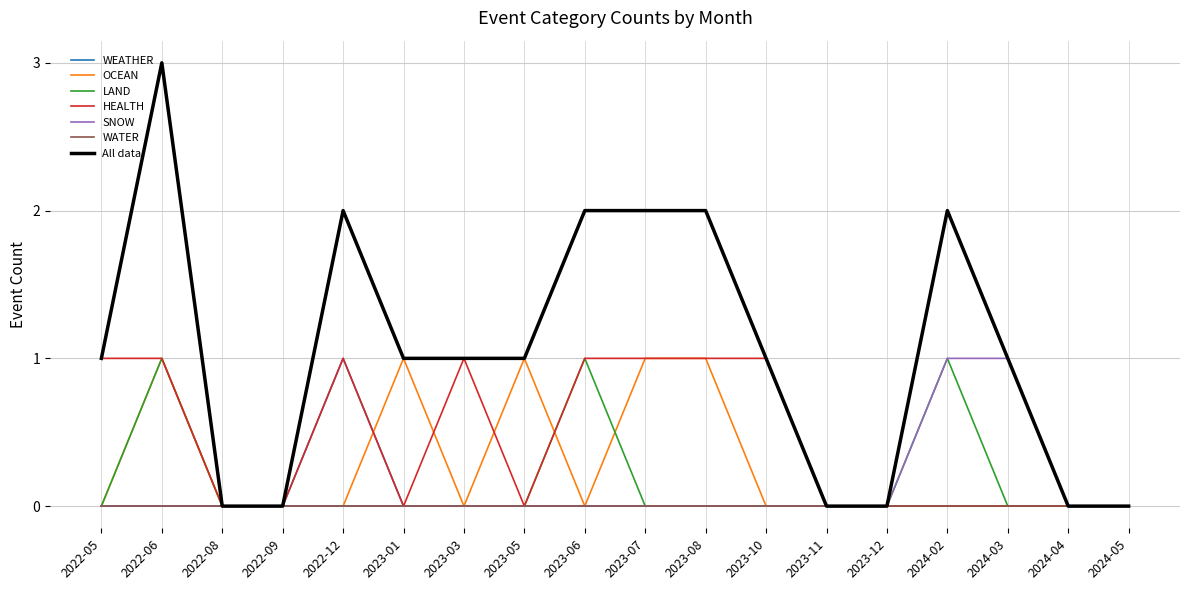

True or false: HEALTH has a value of 0 at 2023-05.

True